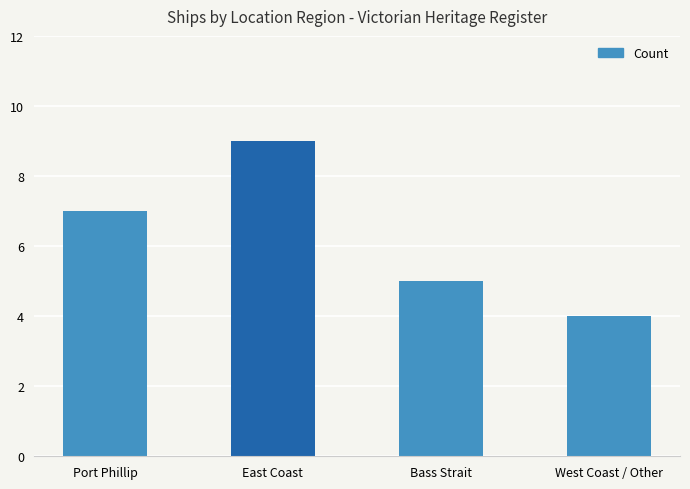

What is the label of the 1st bar from the left?

Port Phillip